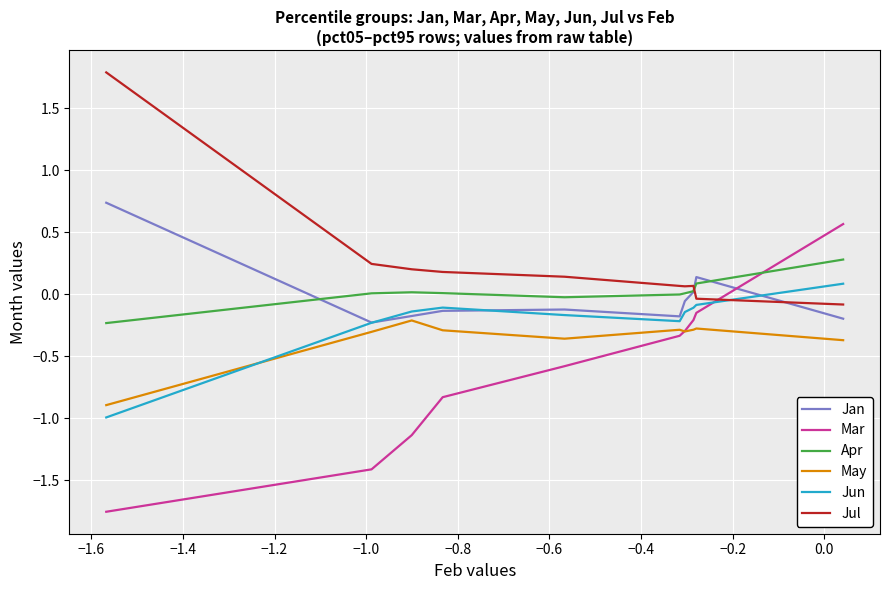

Count the number of data series in this chart.

6